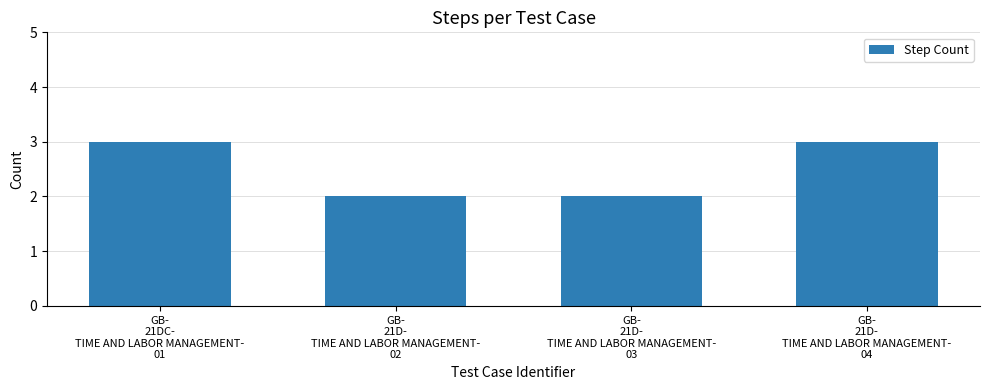

Is it true that the value at GB-
21DC-
TIME AND LABOR MANAGEMENT-
01 is 3?

True